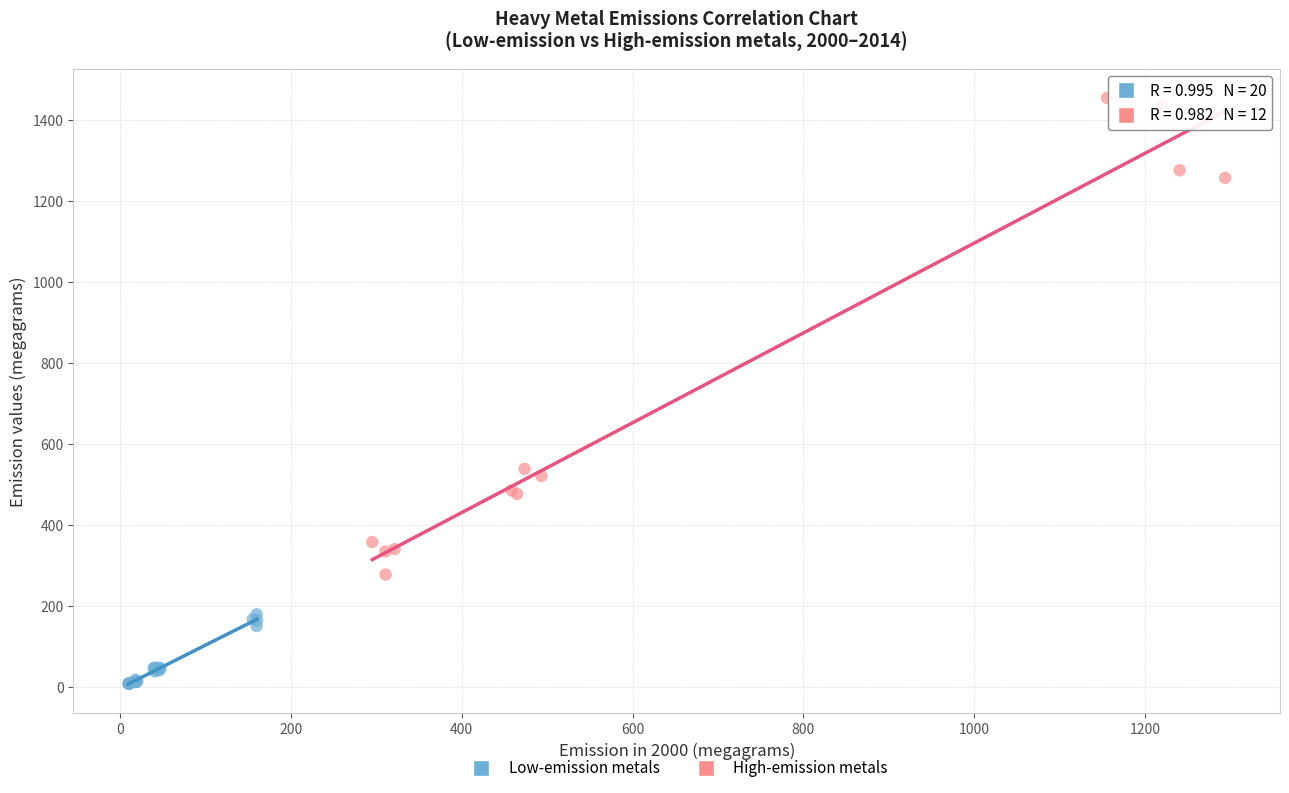

Which series reaches the minimum Y coordinate?

Low-emission metals